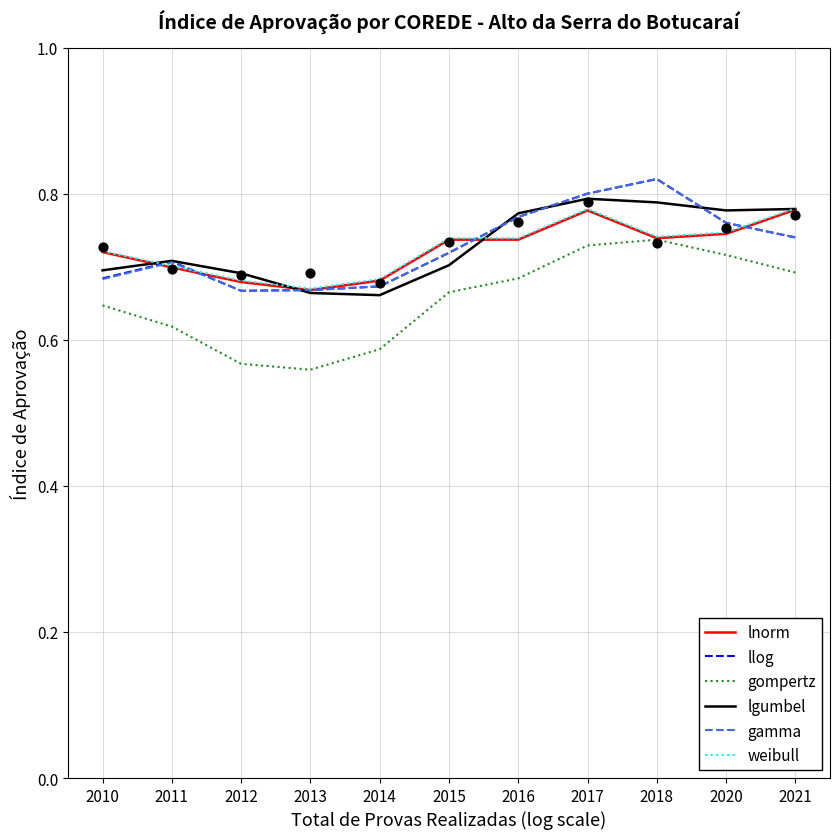

What is the total value across all series at 2011?

4.1